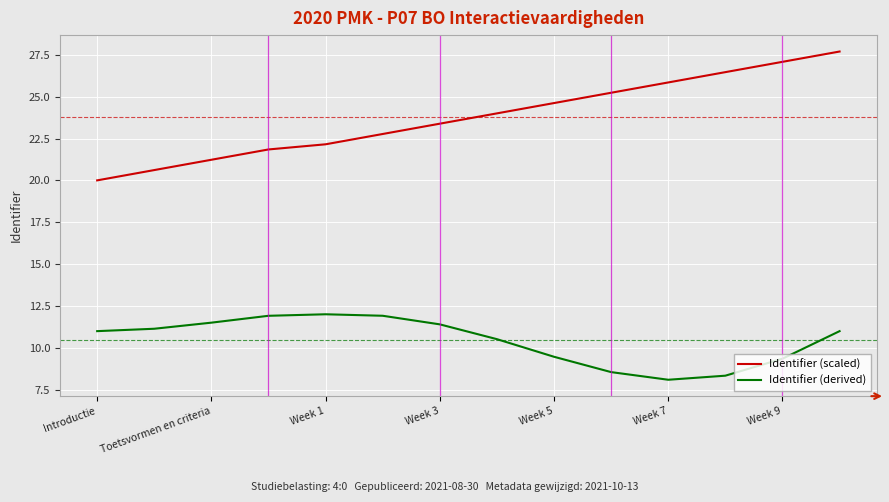

True or false: Identifier (scaled) and Identifier (derived) cross at least once.

False